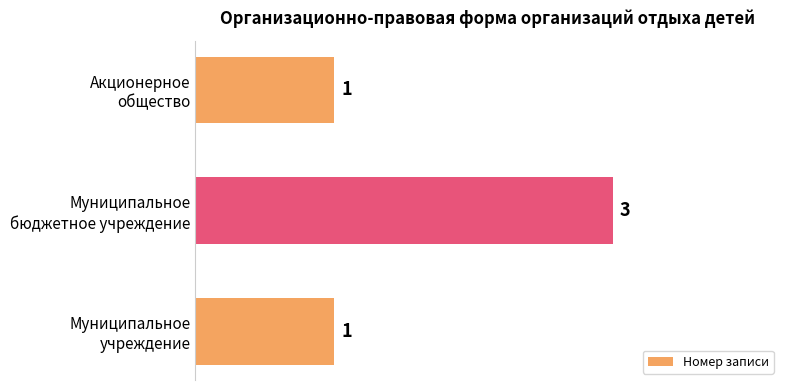

What is the maximum value shown in the chart?

3